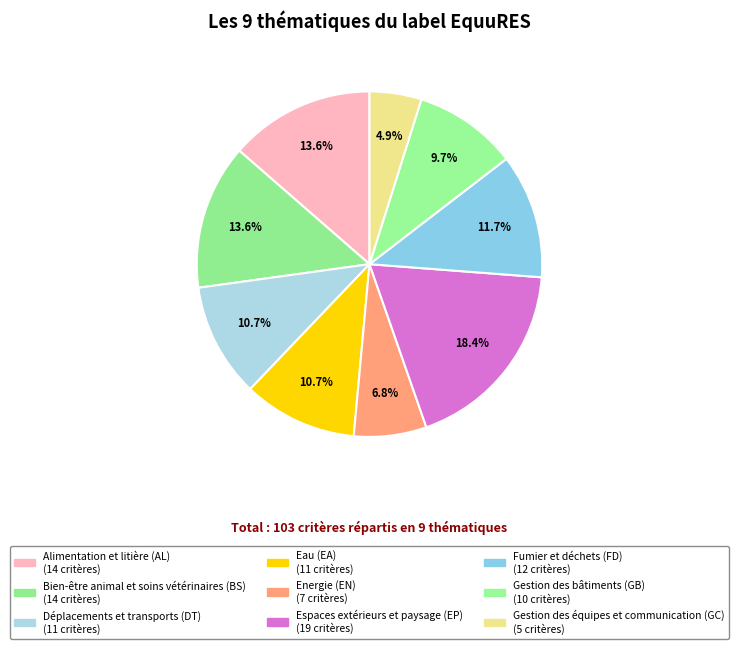

What is the ratio of the value at Bien-être animal et soins vétérinaires (BS) to the value at Fumier et déchets (FD)?

1.2